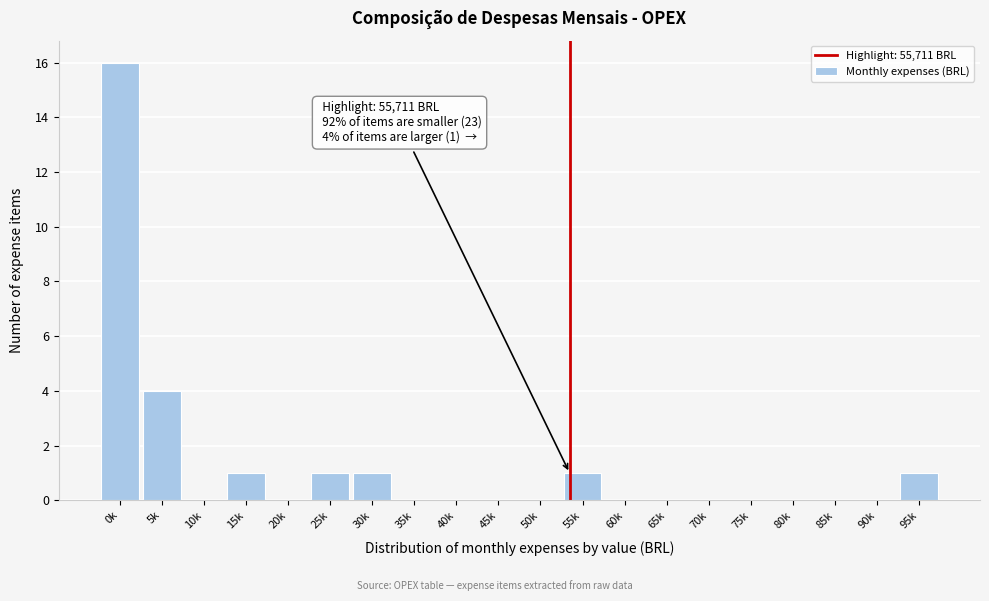

Reading left to right, extract all data points from this chart.

0k=16	5k=4	10k=0	15k=1	20k=0	25k=1	30k=1	35k=0	40k=0	45k=0	50k=0	55k=1	60k=0	65k=0	70k=0	75k=0	80k=0	85k=0	90k=0	95k=1